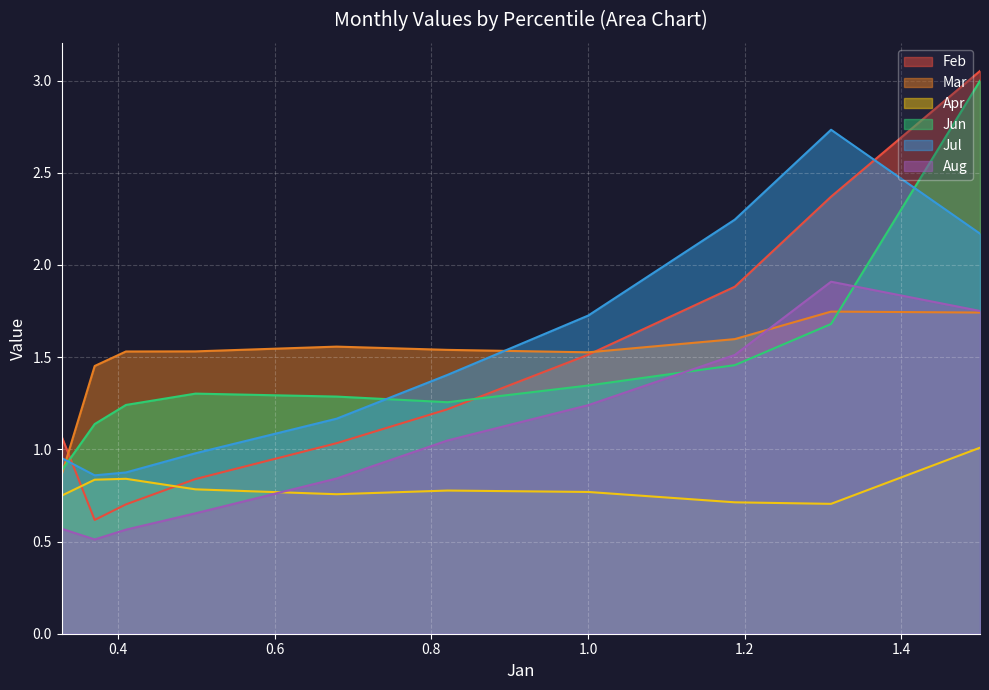

What is the total value across all series at pct25?

9.4